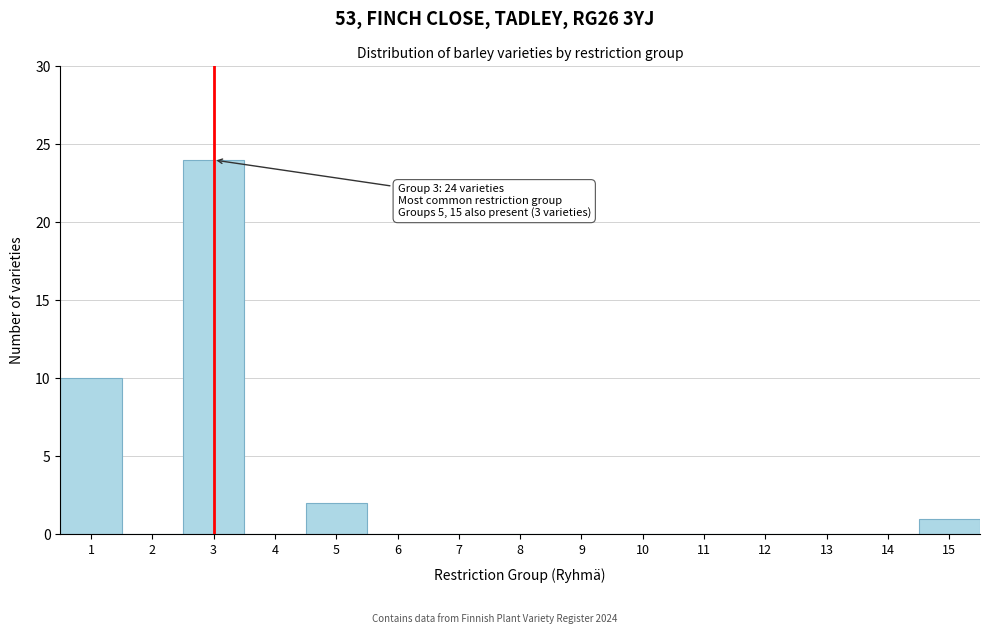

Over which range of the x-axis is the bar tallest?

2.5 to 3.5